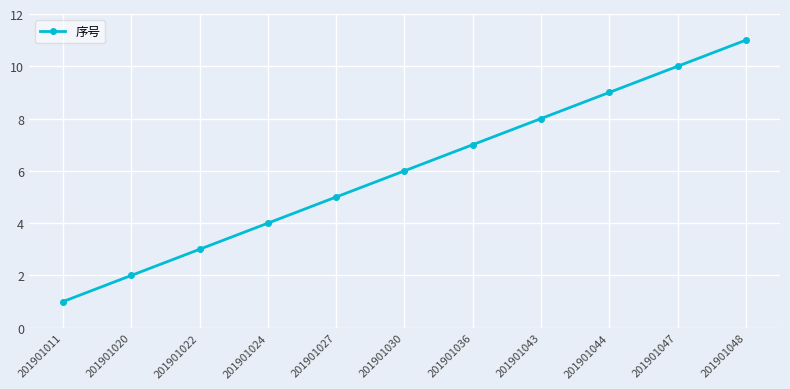

The chart shows a value of 3 at 201901022. True or false?

True